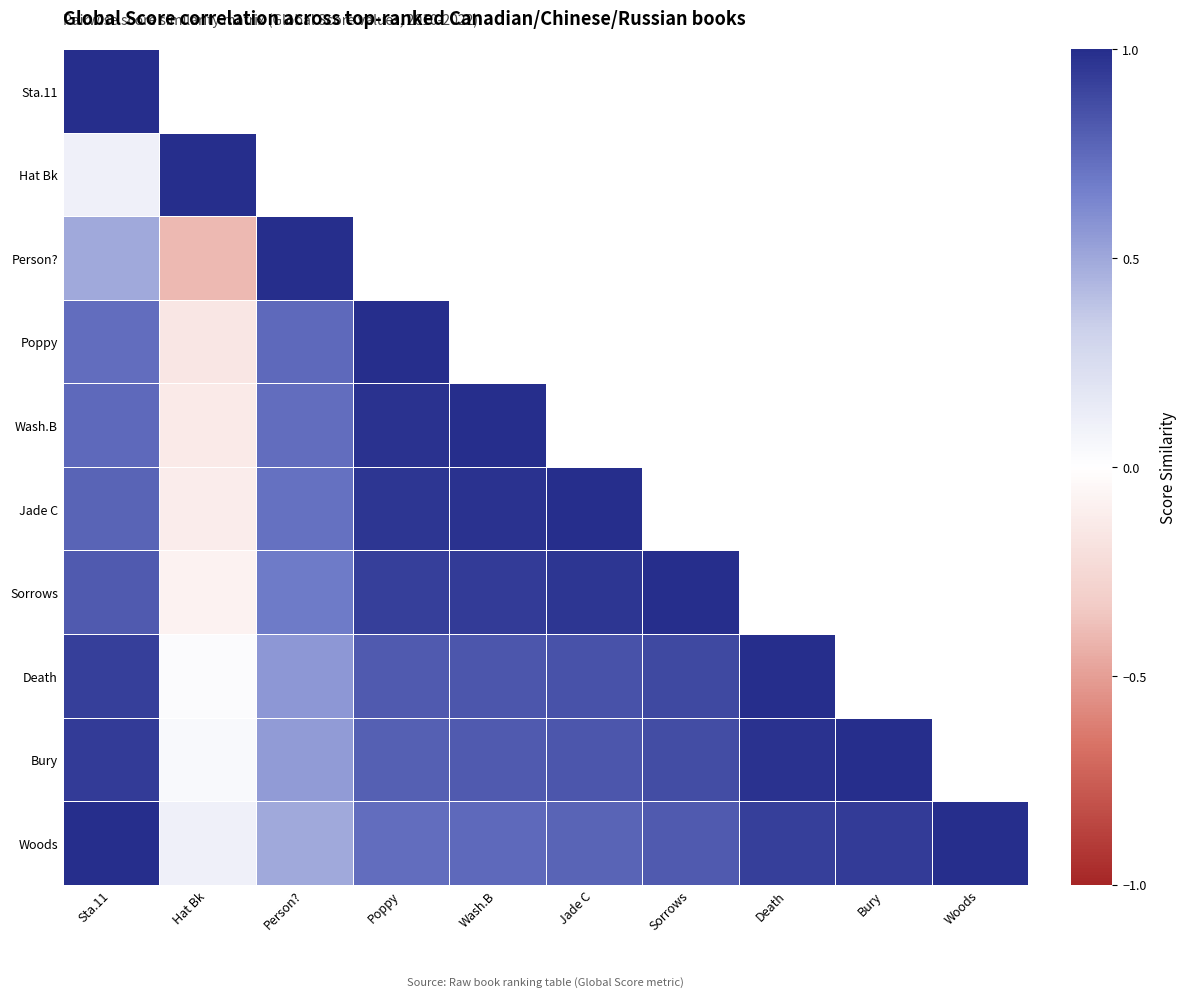

What is the difference between the second highest and second lowest values in the Person? series?

0.3